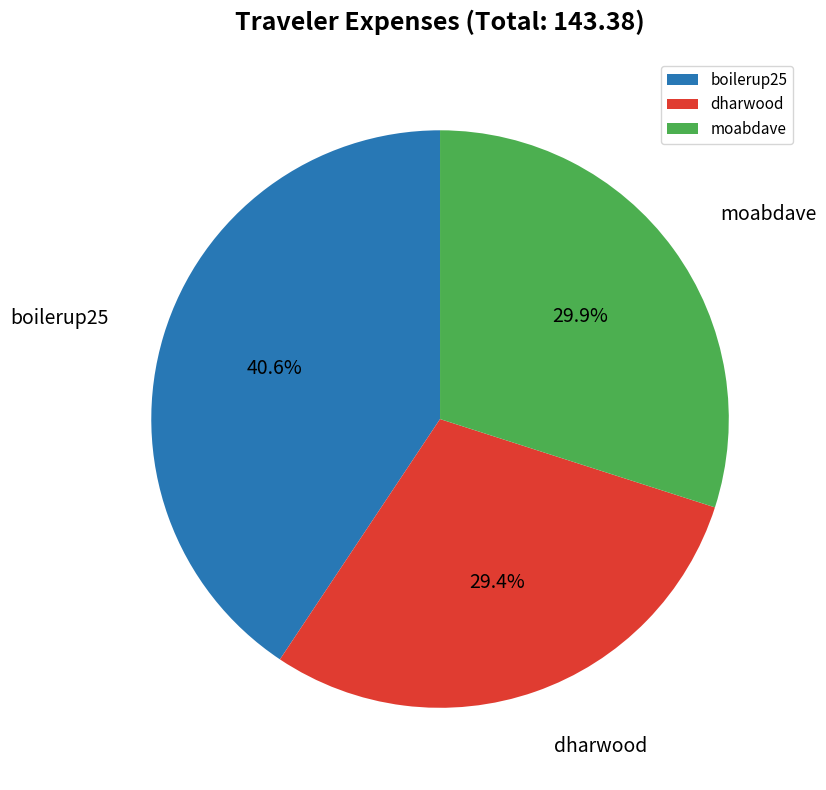

To the nearest percent, what is the combined percentage of boilerup25 and dharwood?

70%